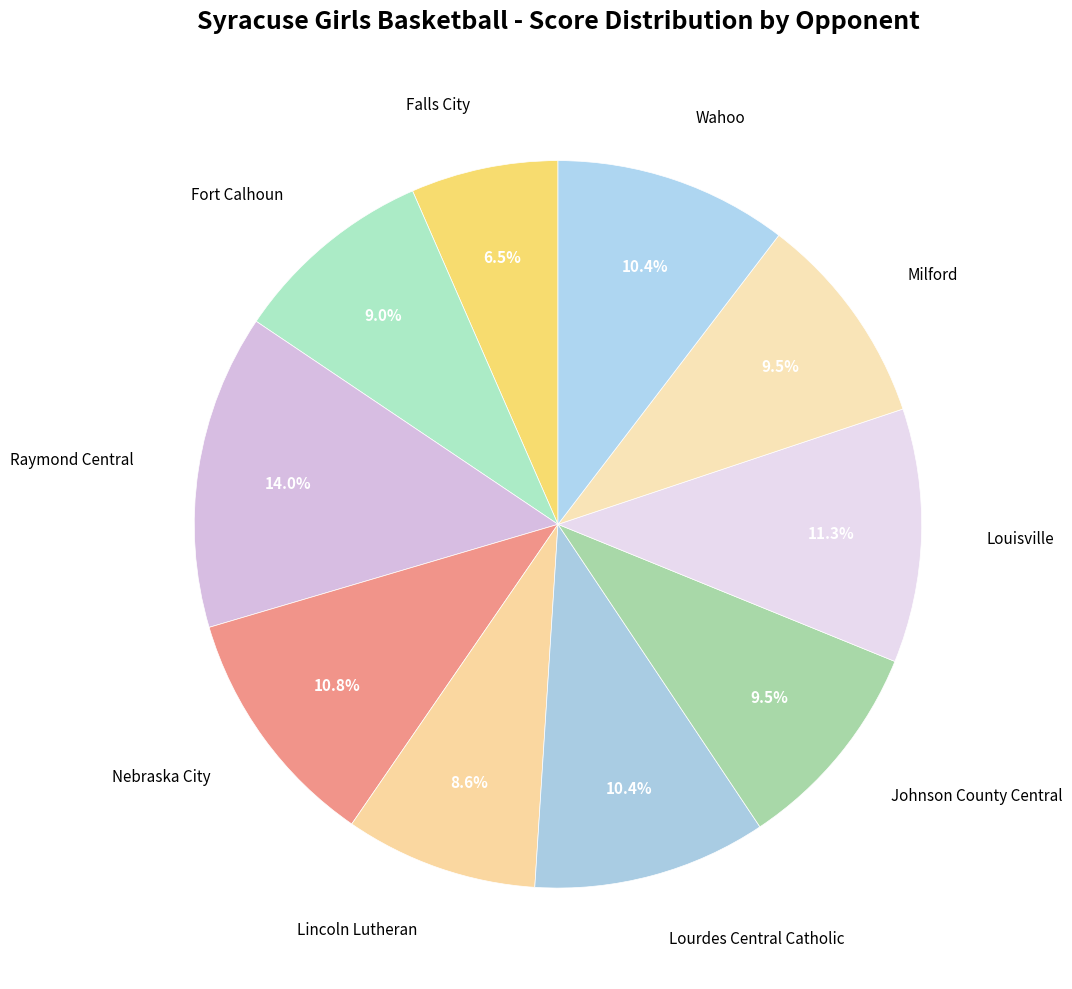

What portion of the pie excludes Falls City?

93.5%